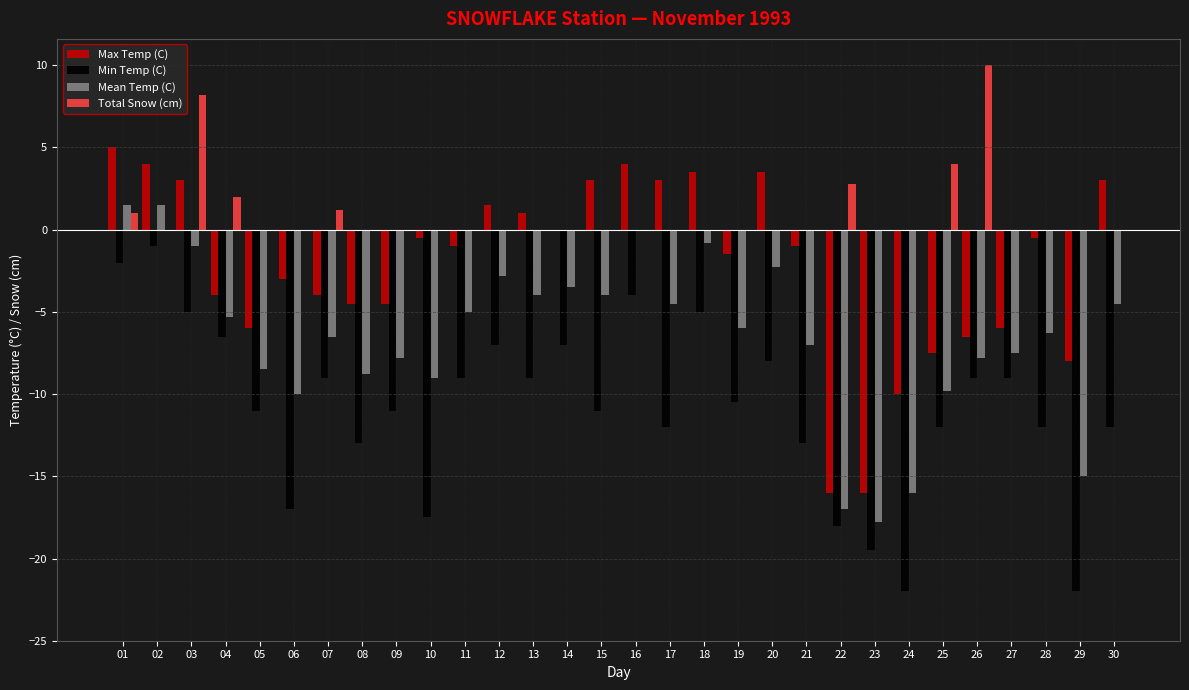

What is the approximate value of Max Temp (C) at 21?

-1.0